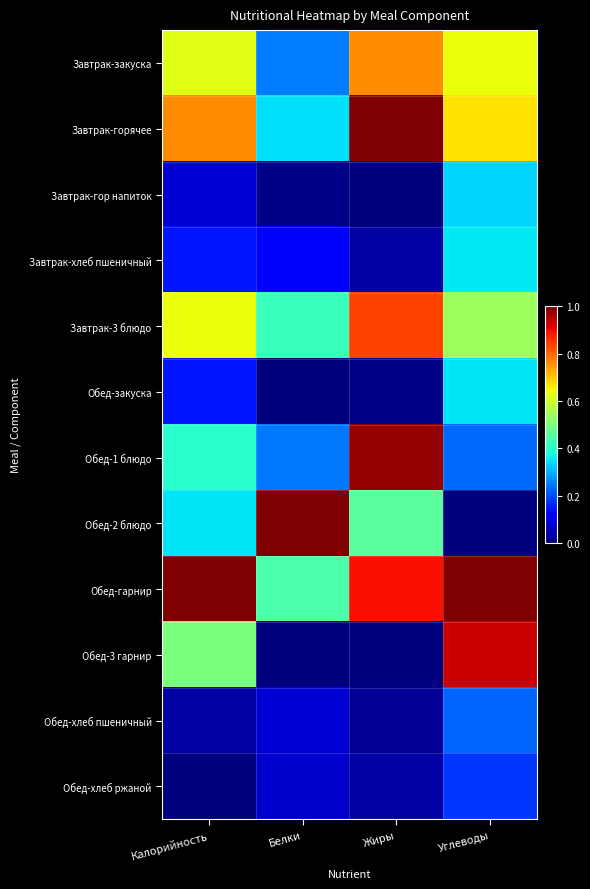

Which series has the largest total across all categories?

Обед-гарнир